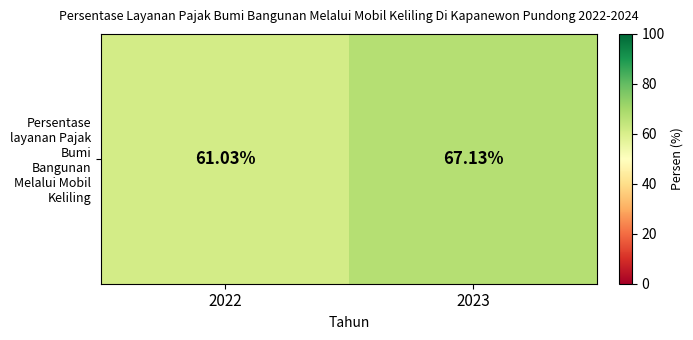

Is it true that the value at 2022 is 89.5?

False